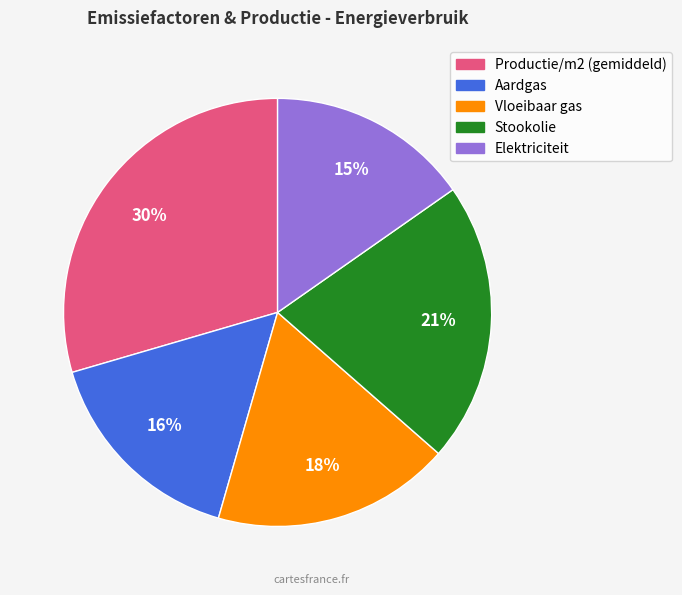

Count the number of slices in the pie.

5